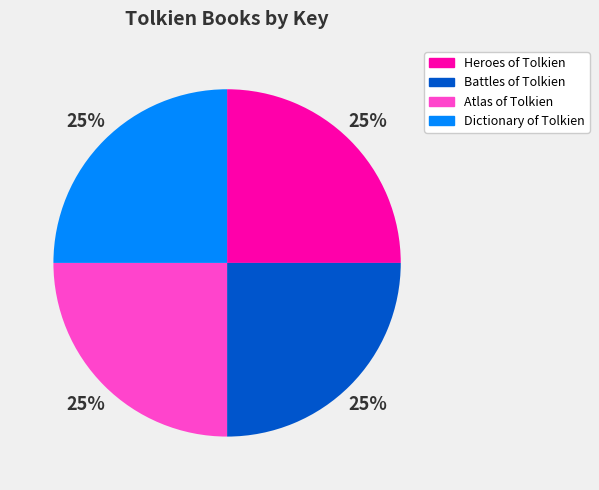

What percentage is the Atlas of Tolkien slice, to the nearest percent?

25%